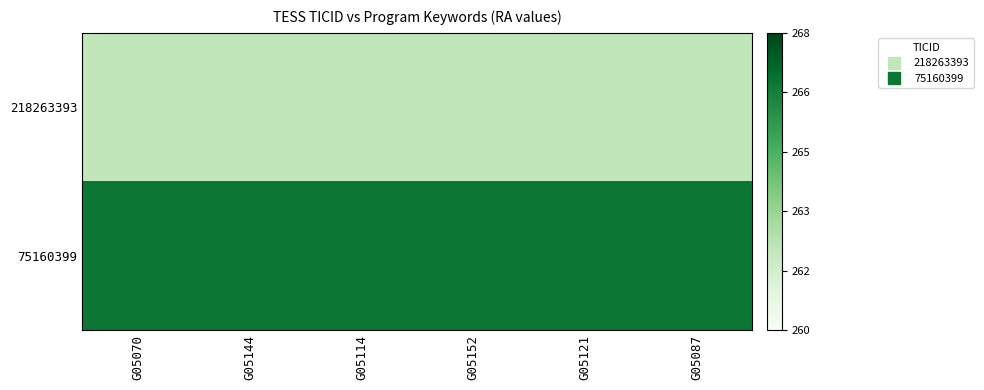

Between G05152 and G05144, which is larger?

G05152